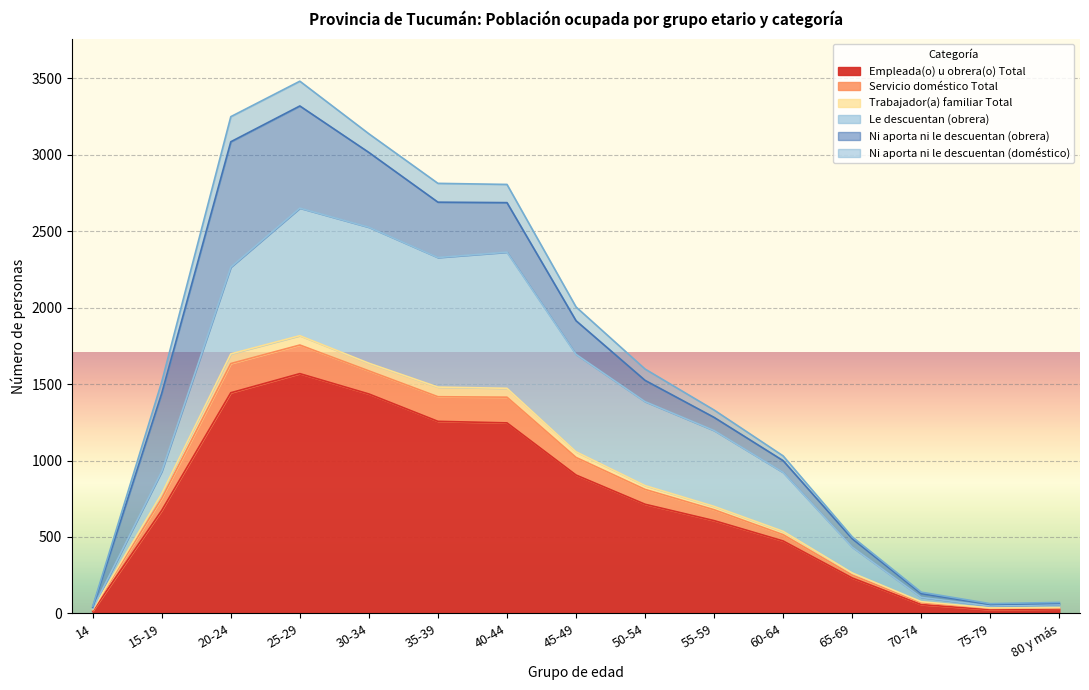

What position from the right is 14?

15